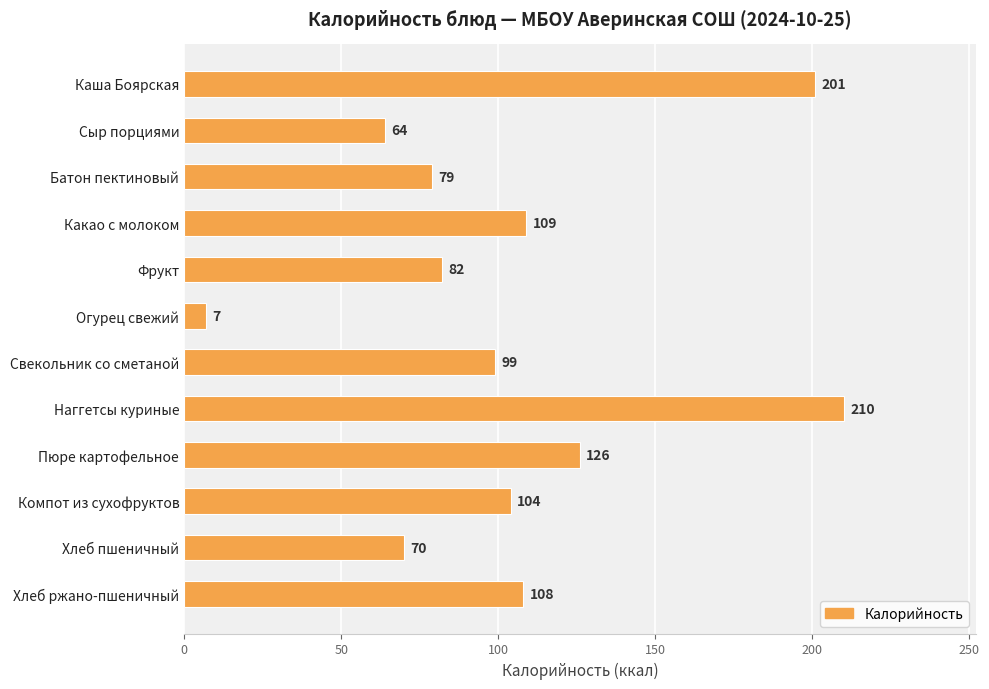

Which label corresponds to the largest value in the chart?

Наггетсы куриные